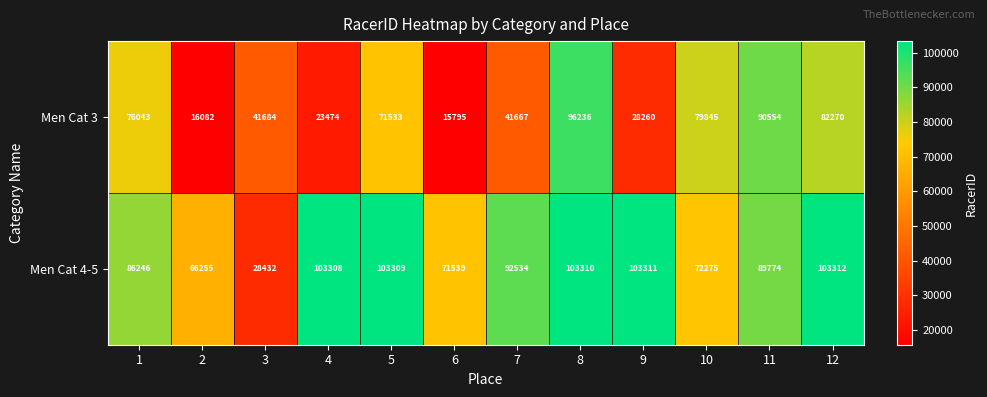

At which label does Men Cat 4-5 first exceed 92534?

4